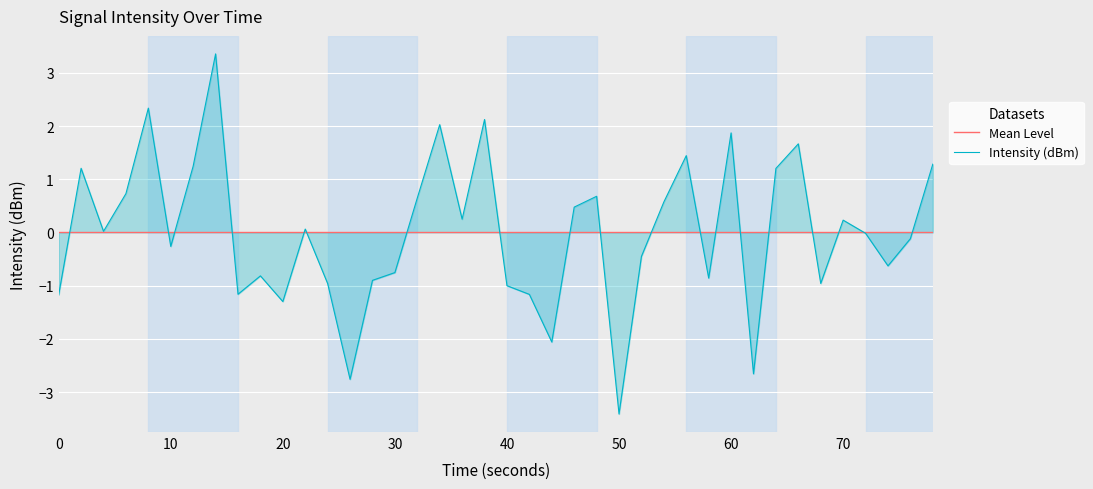

In Intensity (dBm), how many points are lower than both neighbors (excluding endpoints)?

12